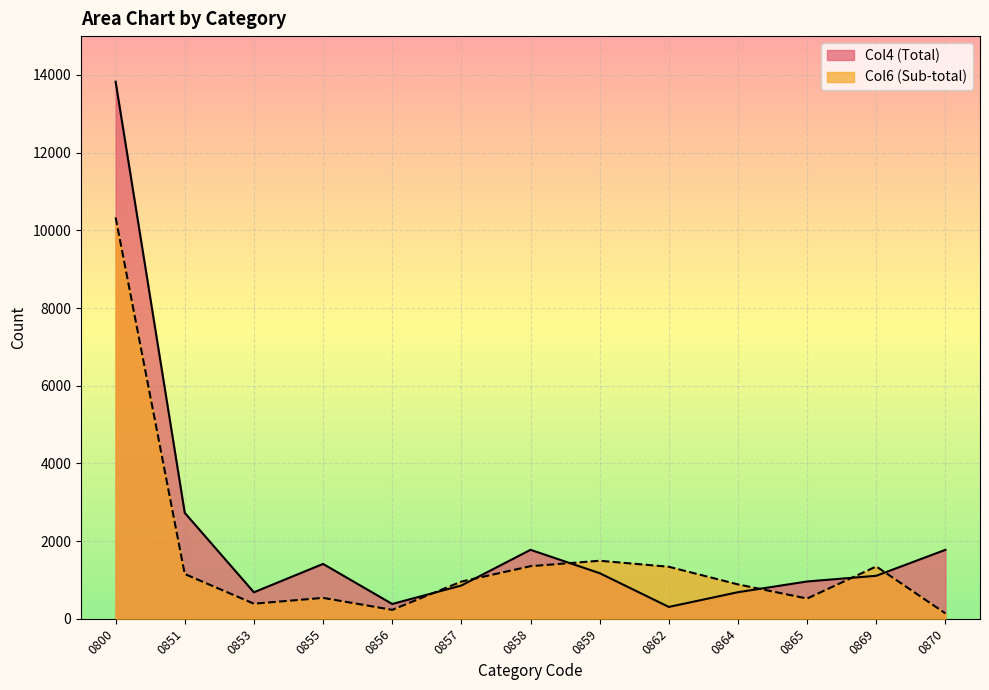

Which series has the largest total across all categories?

Col4 (Total)